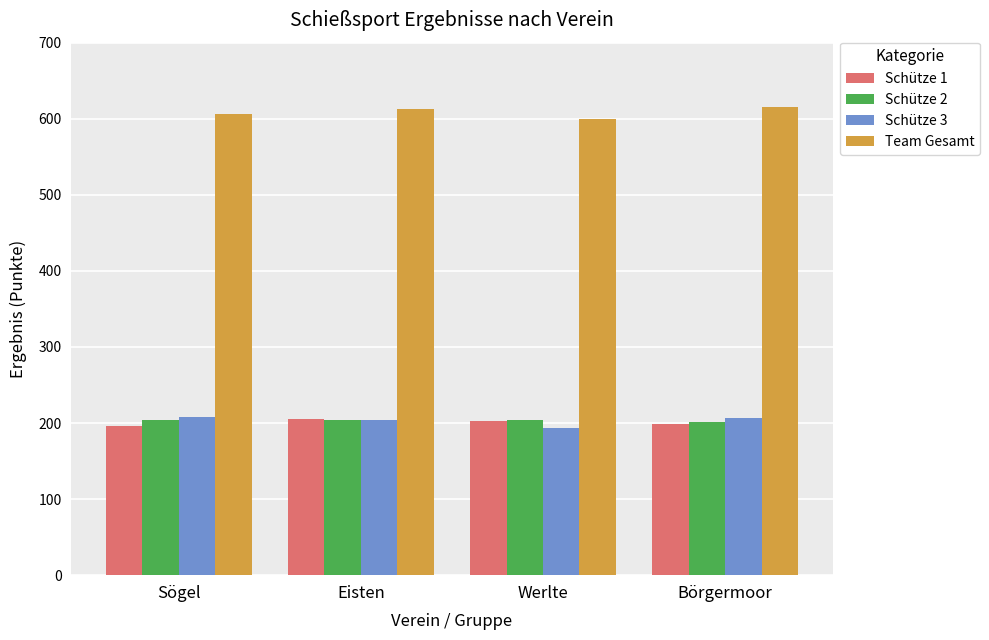

What is the value of the Schütze 2 bar at the 3rd from the left?

204.2